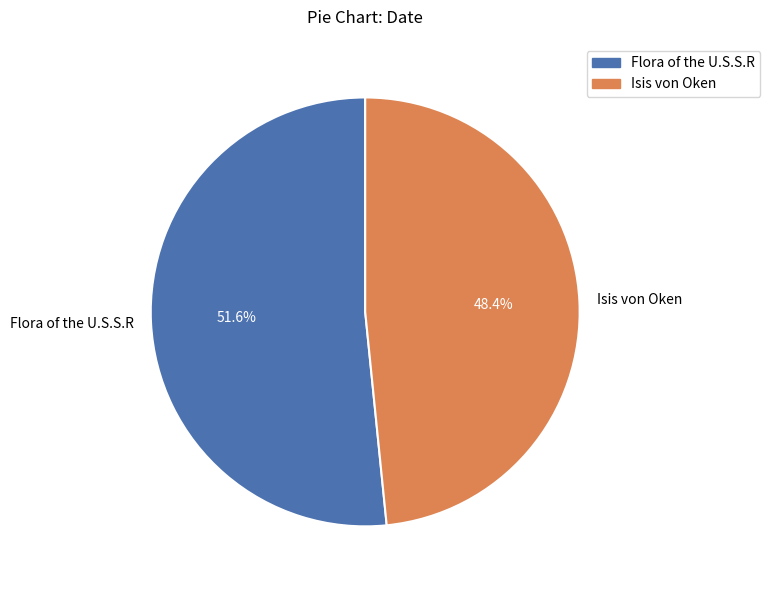

To the nearest percent, what is the combined percentage of Flora of the U.S.S.R and Isis von Oken?

100%